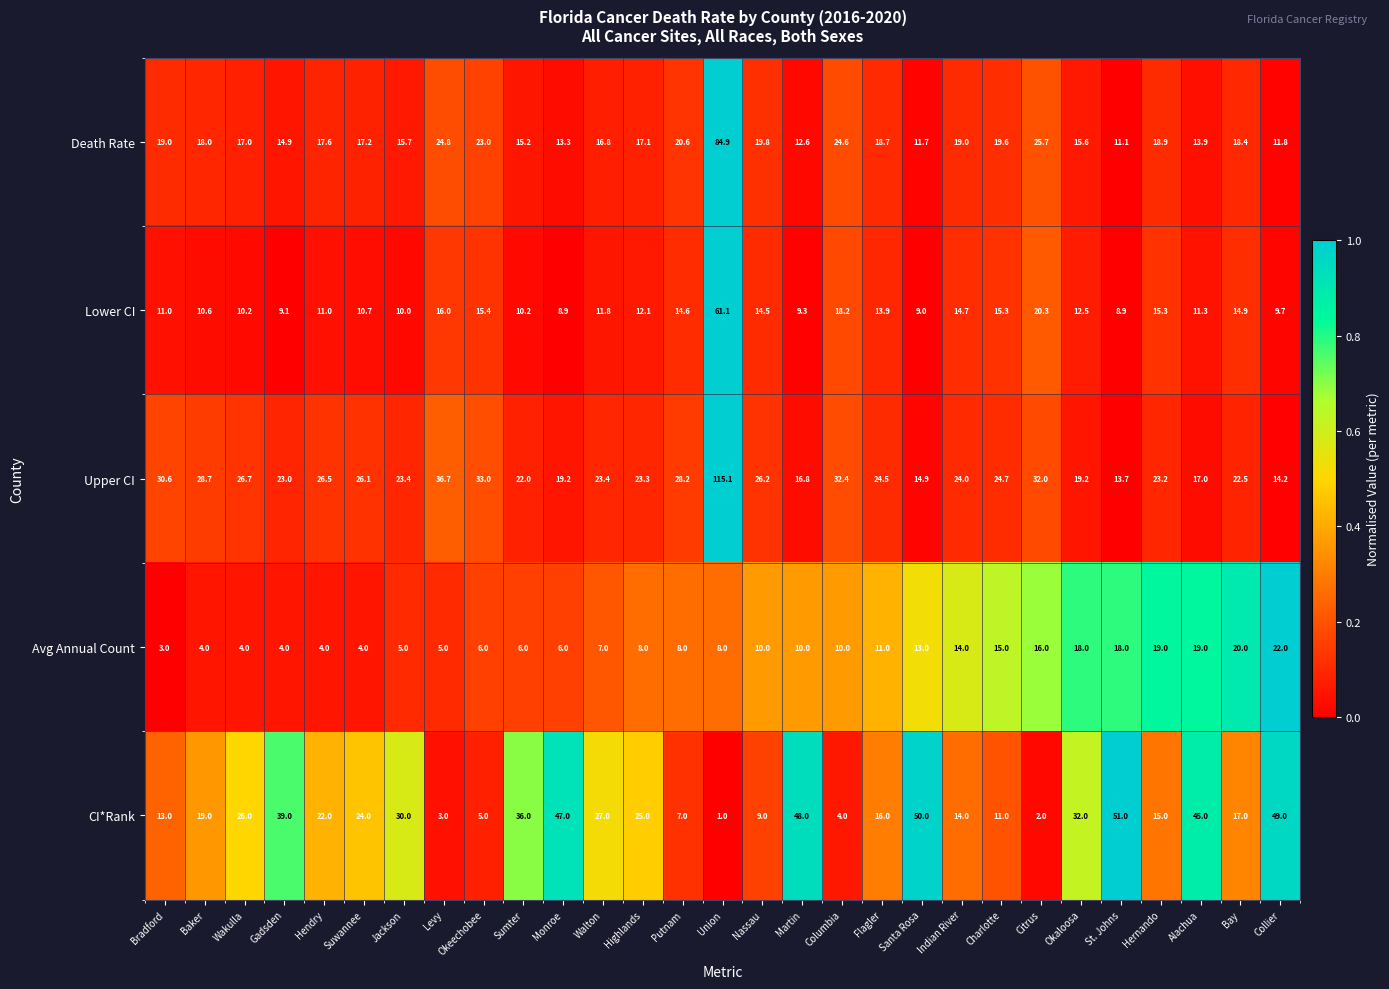

Which series has the largest total across all categories?

Upper CI